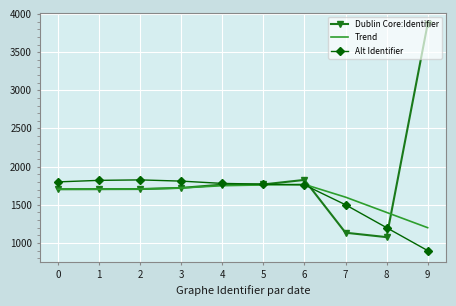

What is the sum of the Trend values at 2 and 0?

3410